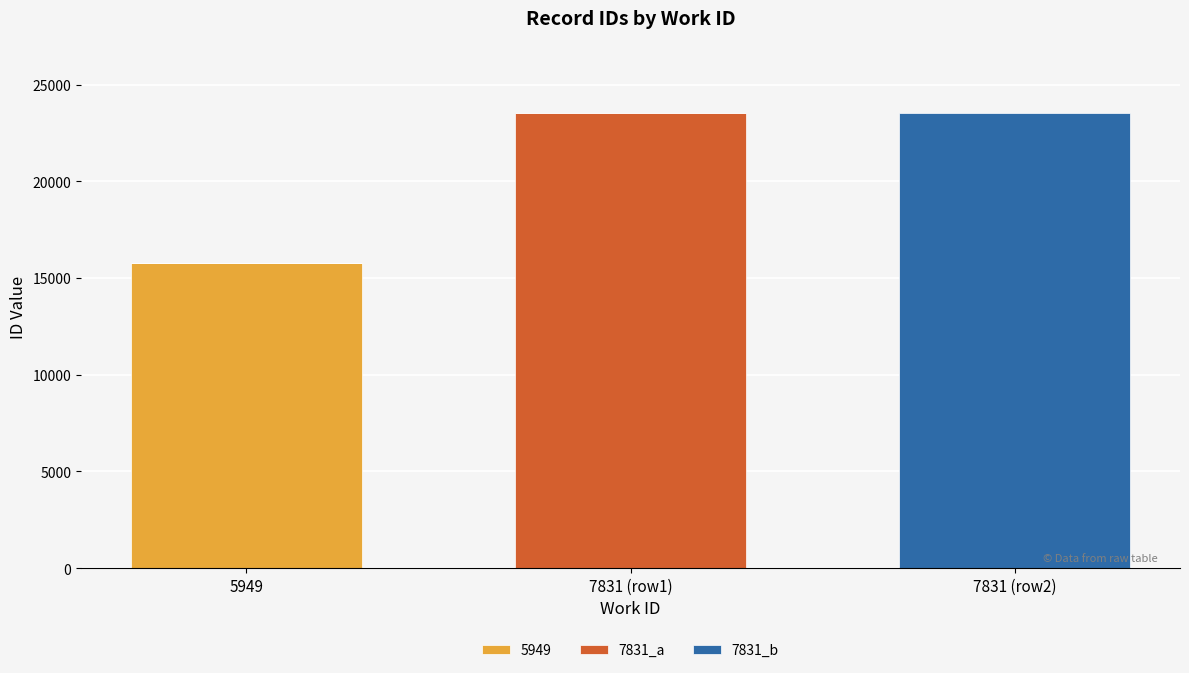

What is the total value across all series at 7831 (row1)?

23514